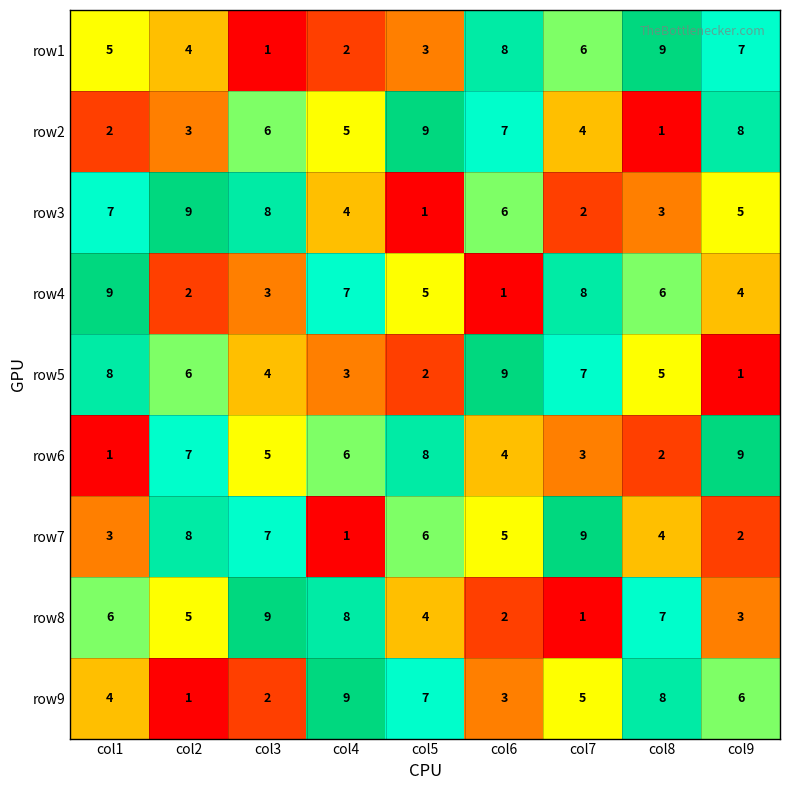

What is the difference between the second highest and minimum values in the row4 series?

7